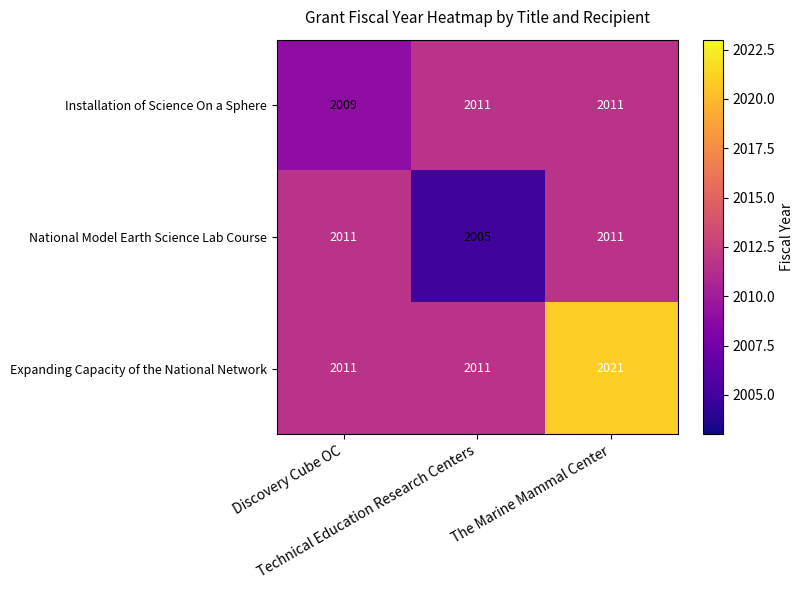

What is the highest value of the Installation of Science On a Sphere series?

2011